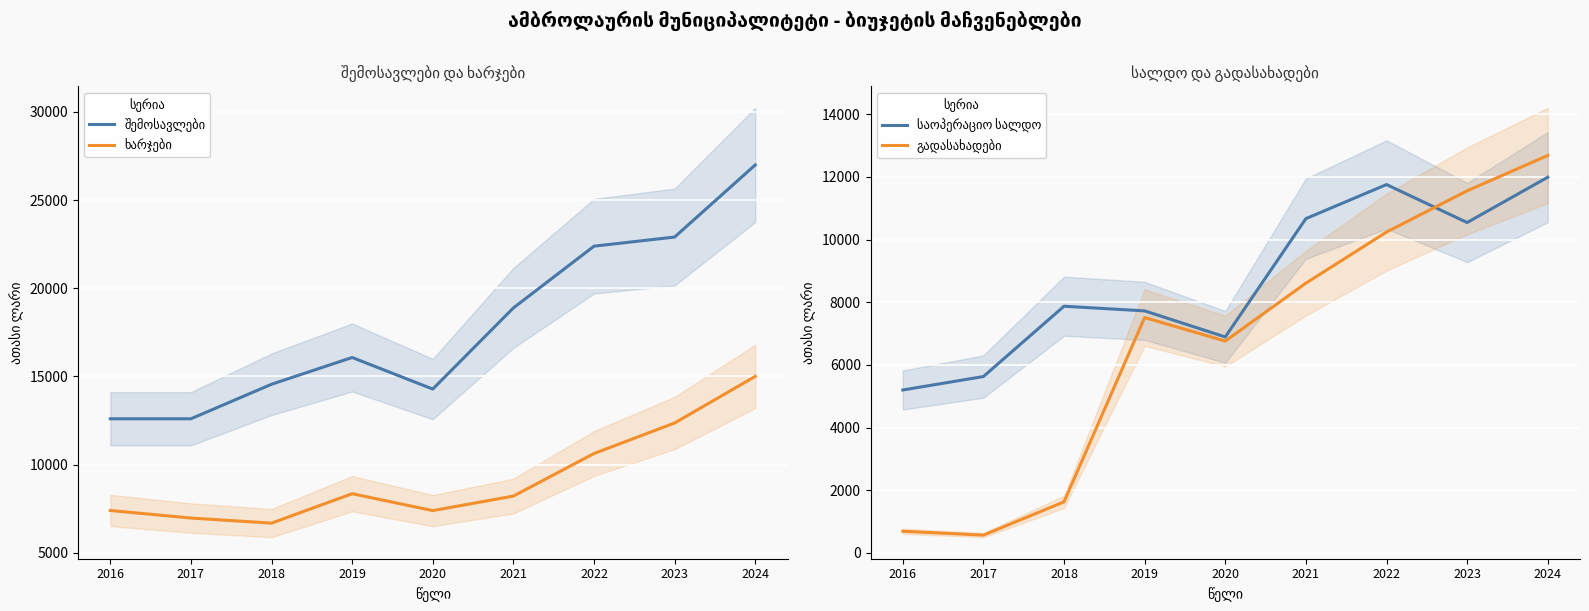

How many interior local valleys does the ხარჯები series have?

2